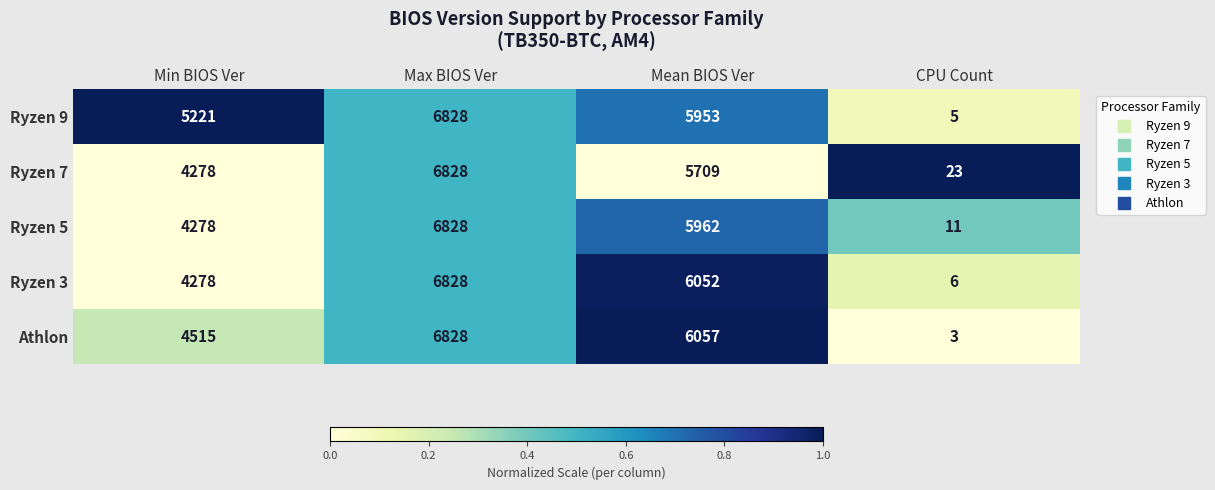

Is it true that Ryzen 7 equals 10991 at Max BIOS Ver?

False